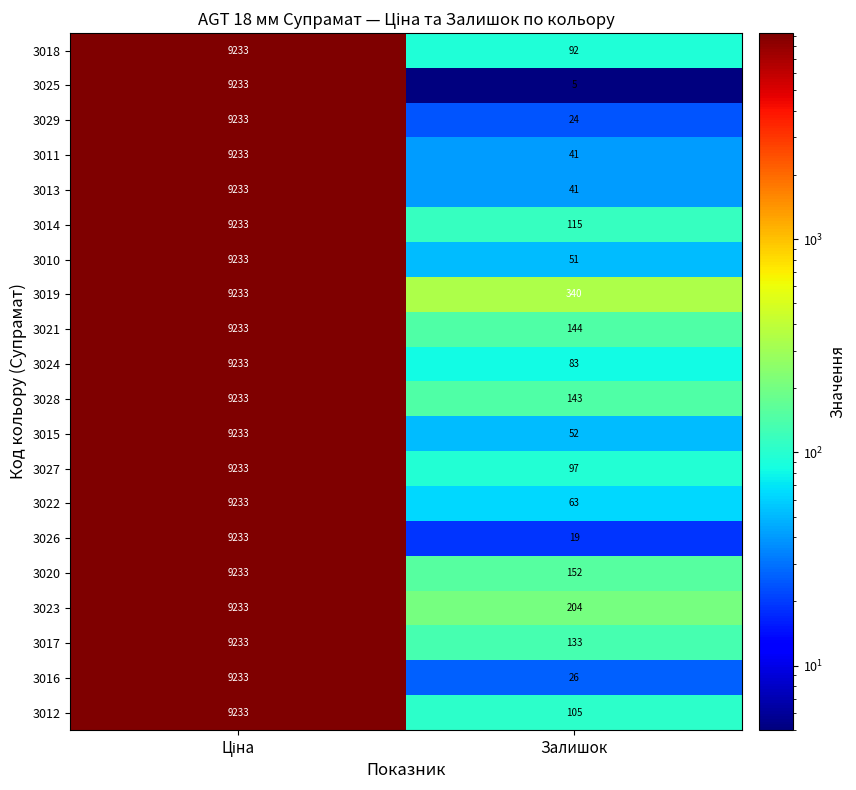

Which series has the largest total across all categories?

3019